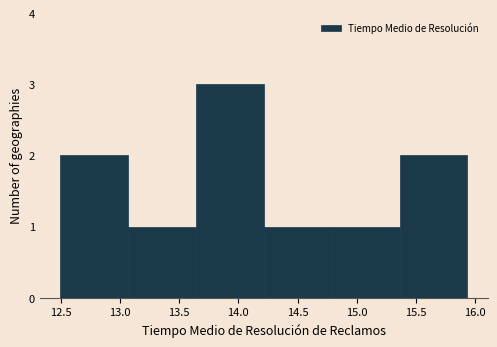

How tall is the bar that spans 12.50 to 13.05 on the x-axis? Neither the bar edges nor the heights are printed on the chart, so give them approximately, as read against the axes.

2